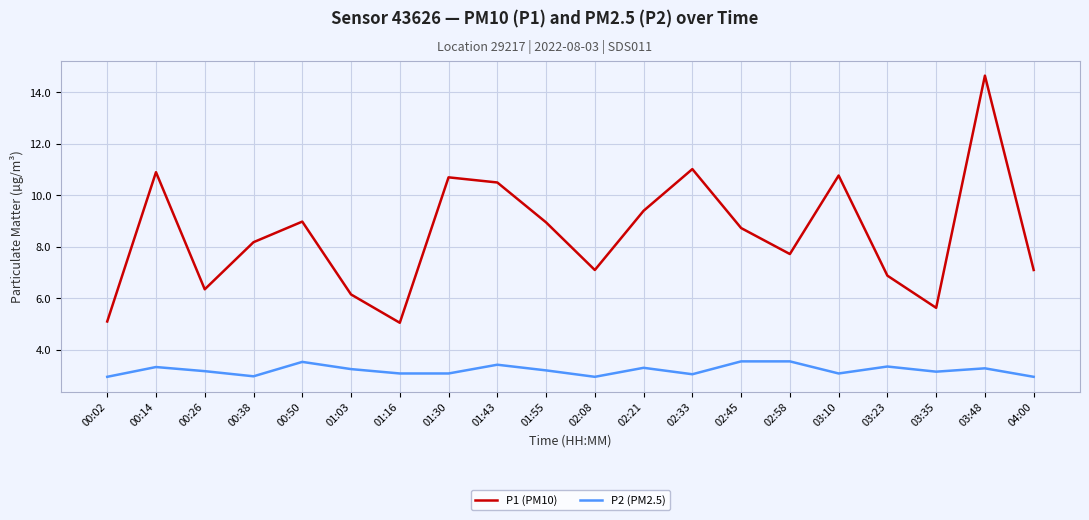

What is the maximum value shown in the chart?

14.7